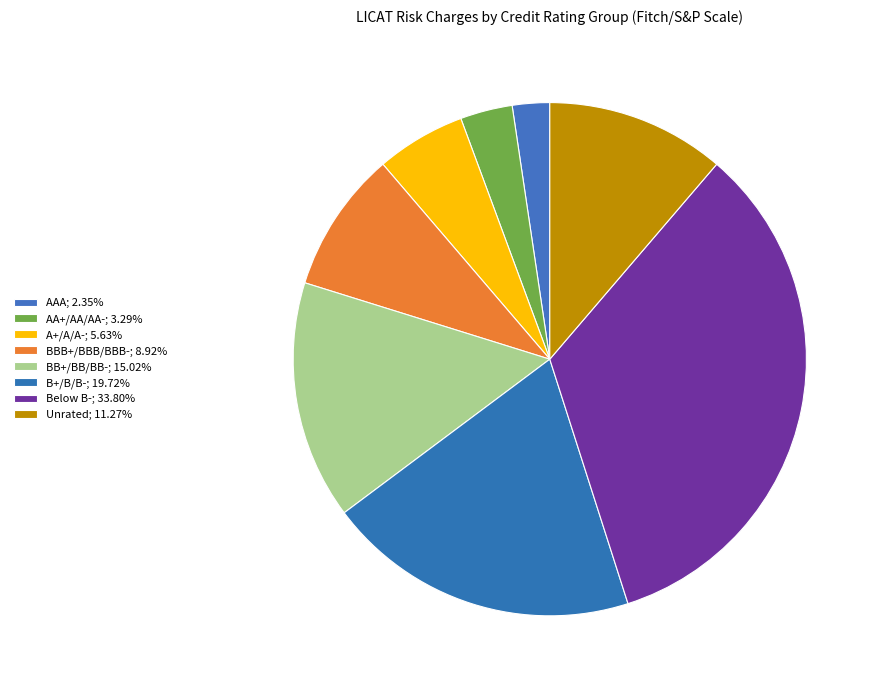

Does any single category account for the majority?

No